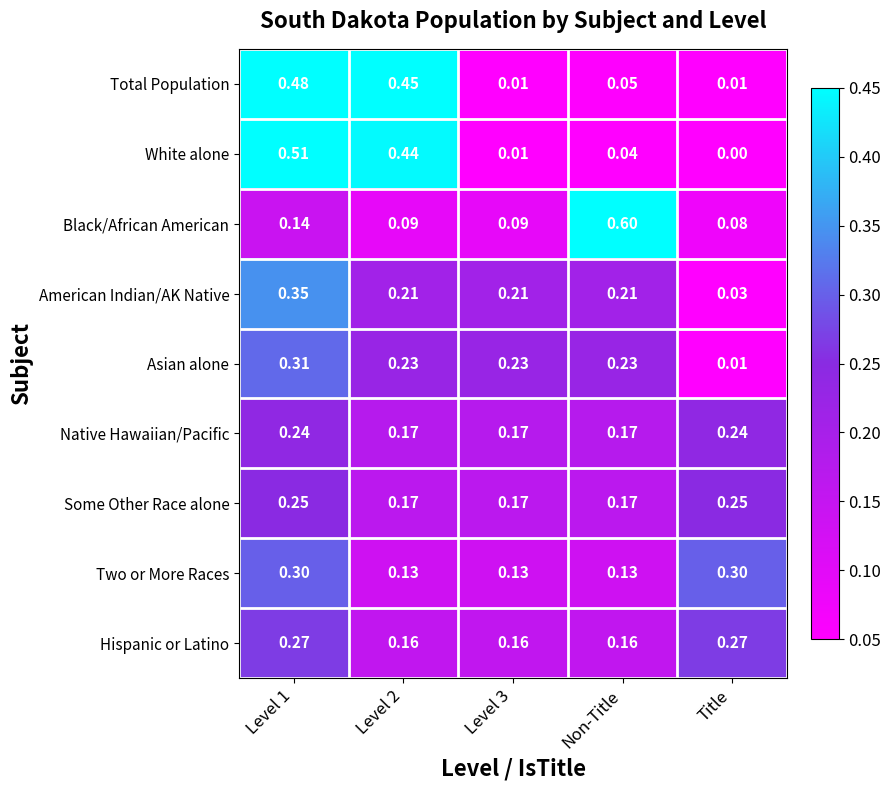

Which series has the largest total across all categories?

Hispanic or Latino